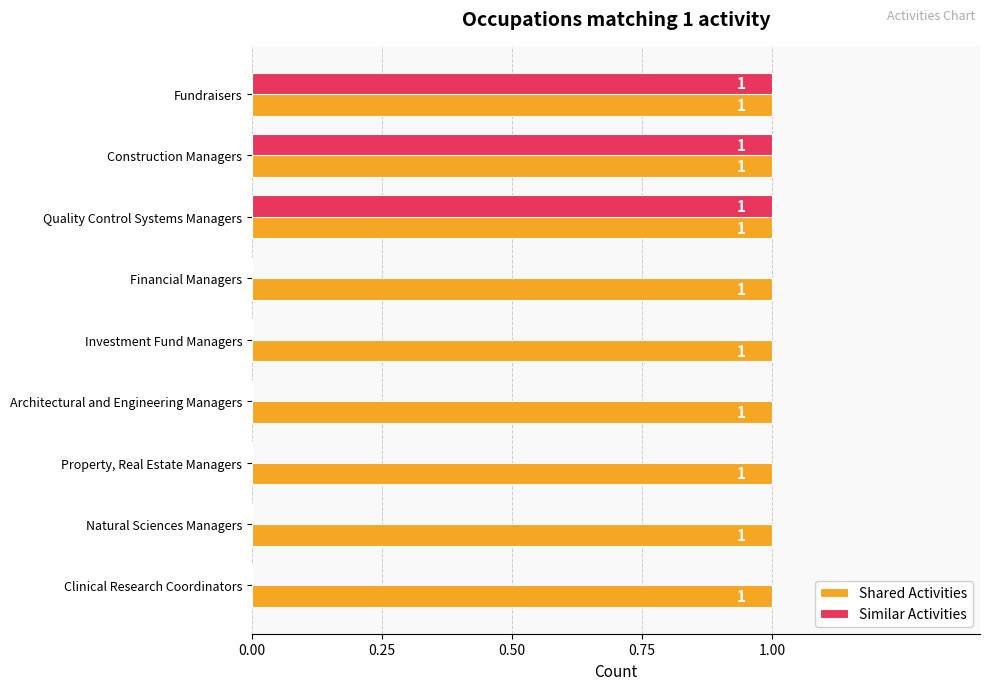

Count the Similar Activities values in the range 0 to 1.

9